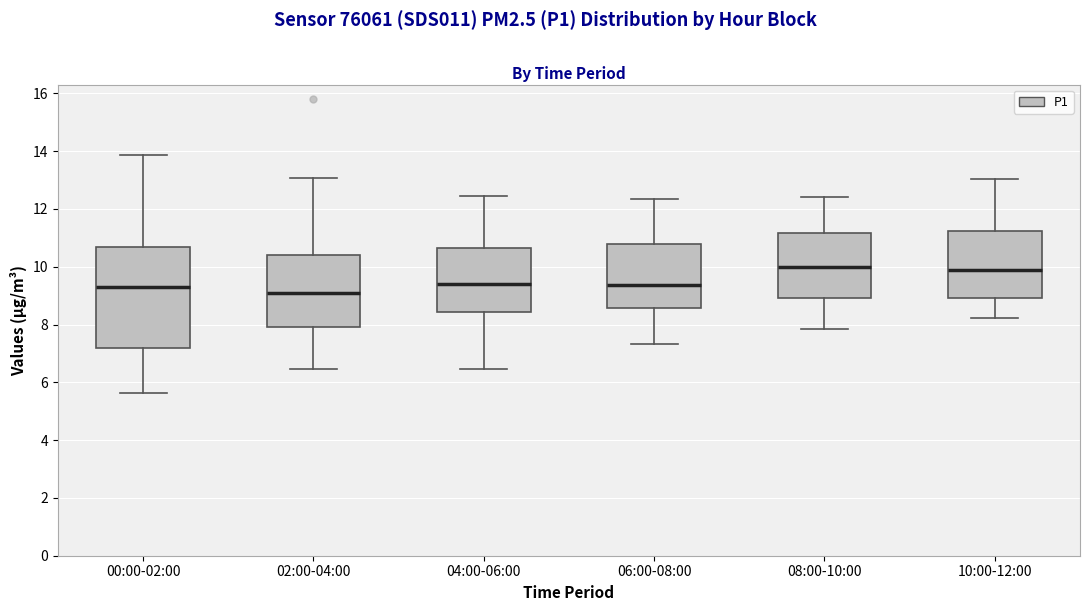

Where is the upper edge of the box for 04:00-06:00 on the y-axis? The values are not printed on the chart, so give them approximately, as read against the axis.

10.6